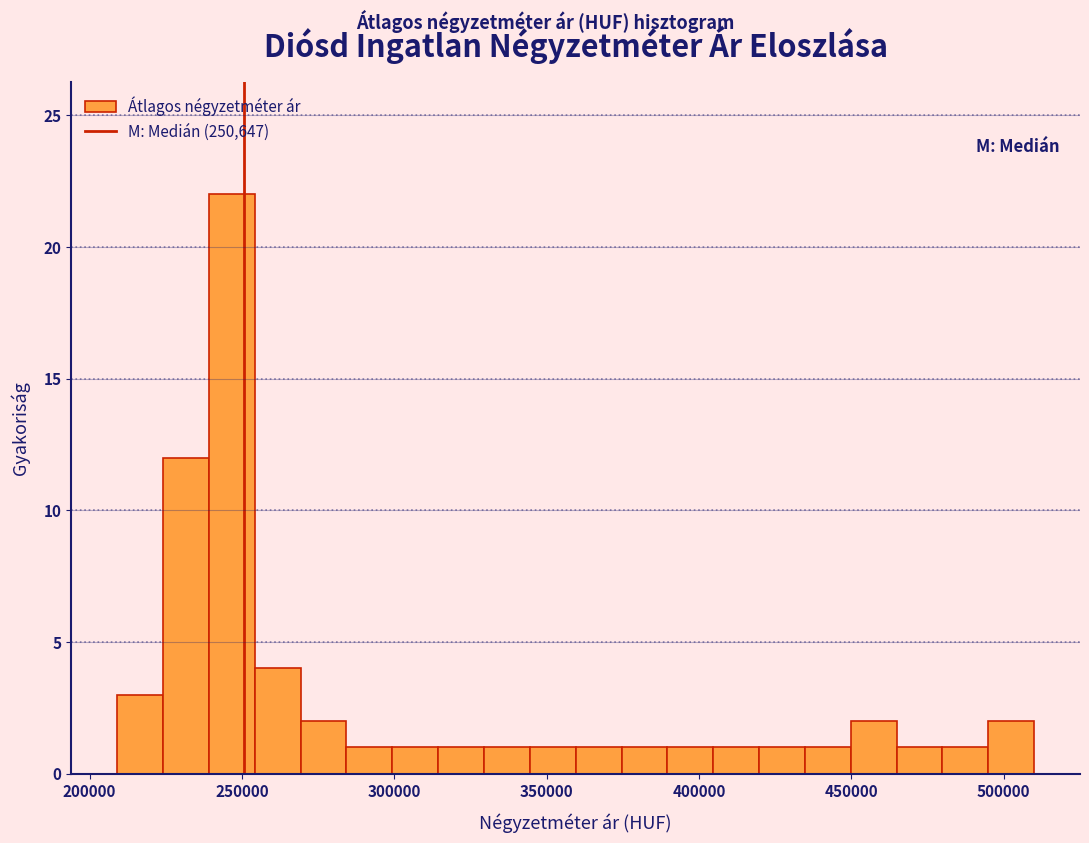

Around what value on the x-axis is the tallest bar? Give the approximate position of its centre, as read against the axis.

245000